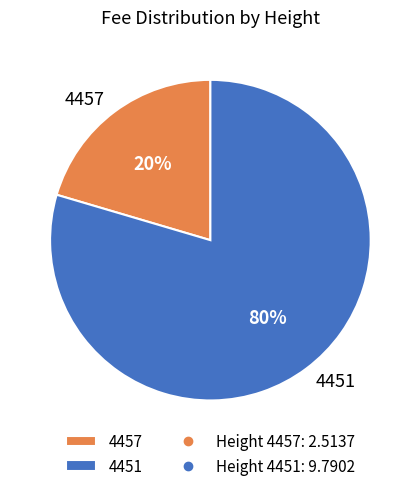

Do 4457 and 4451 together represent more than half of the pie?

Yes